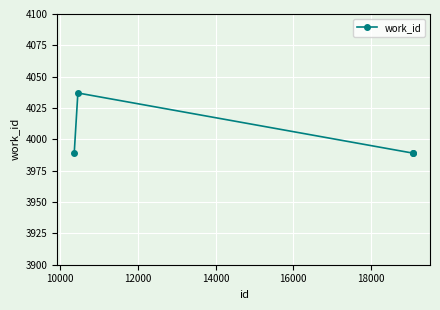

How many interior local peaks (higher than both neighbors) does the data have?

1